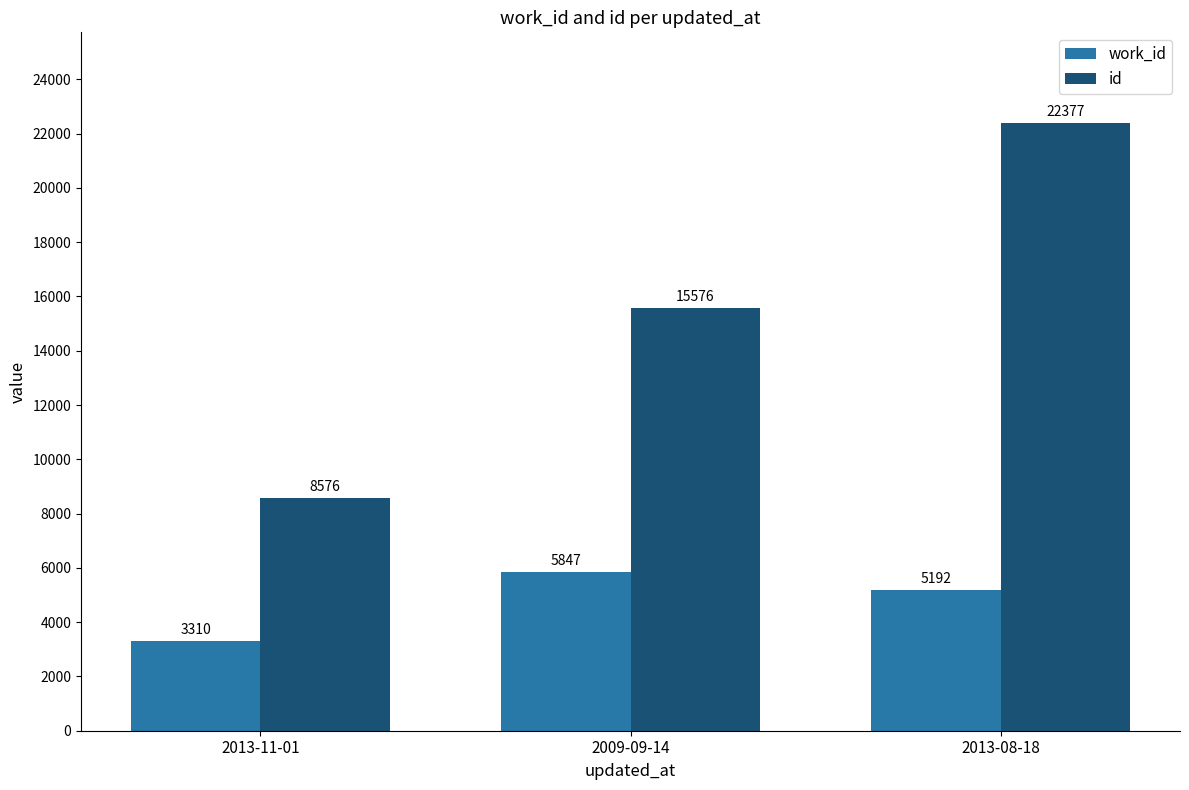

What is the value of the work_id bar at the 3rd from the left?

5192